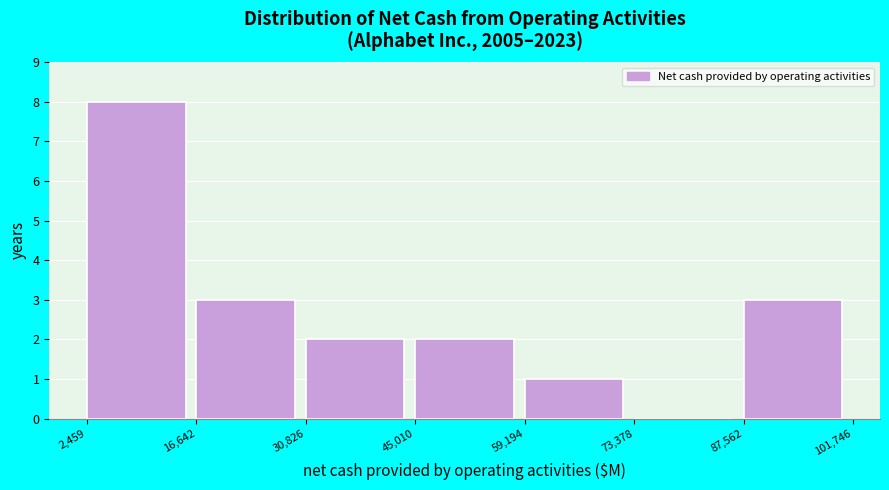

Reading left to right, transcribe this chart: for each bar, give the range it covers on the x-axis and its height. The values are not printed on the chart, so give them approximately, as read against the axis.

2,459 to 16,642: 8
16,642 to 30,826: 3
30,826 to 45,010: 2
45,010 to 59,194: 2
59,194 to 73,378: 1
73,378 to 87,562: 0
87,562 to 101,746: 3